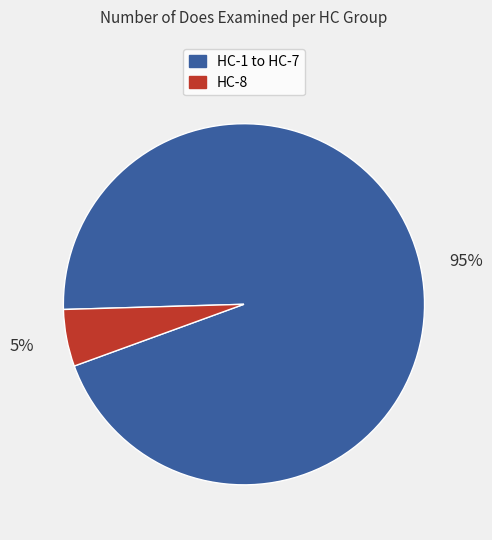

Is there any slice that represents more than half of the pie?

Yes